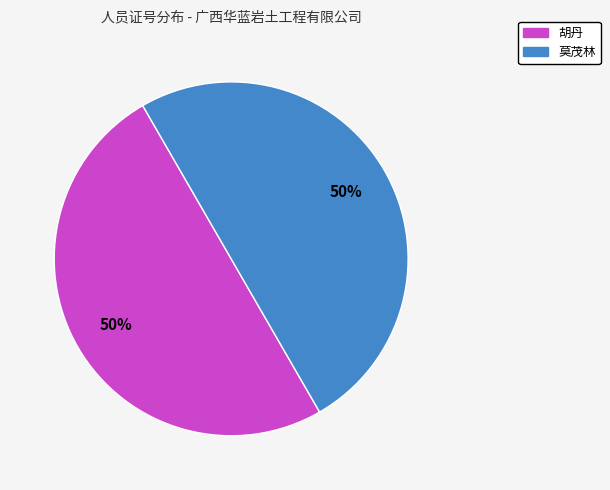

The 胡丹 slice represents 36% of the pie. True or false?

False